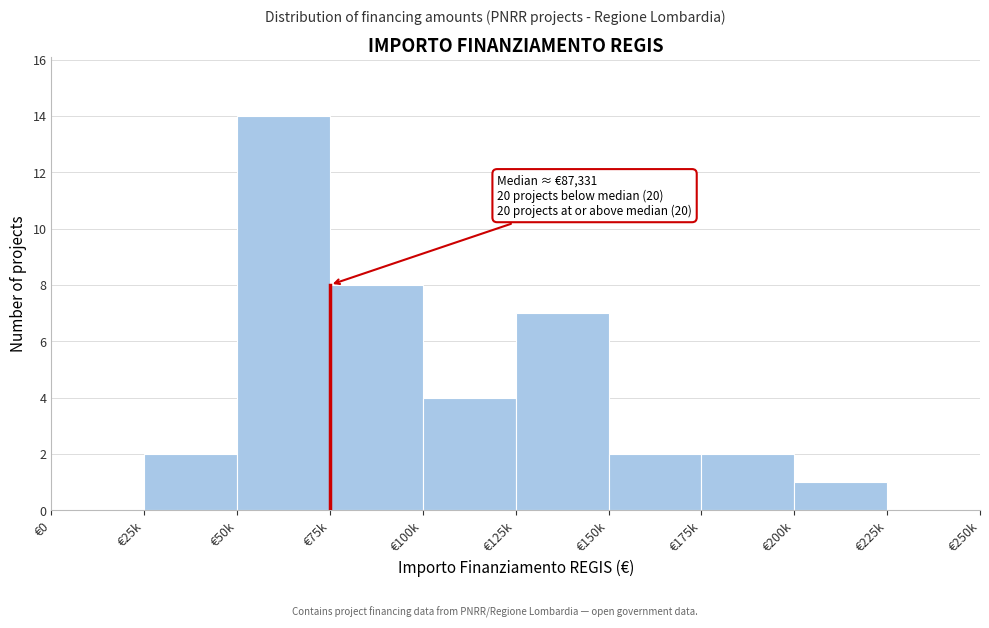

Reading left to right, list all the values displayed in this chart.

€0=0	€25k=2	€50k=14	€75k=8	€100k=4	€125k=7	€150k=2	€175k=2	€200k=1	€225k=0